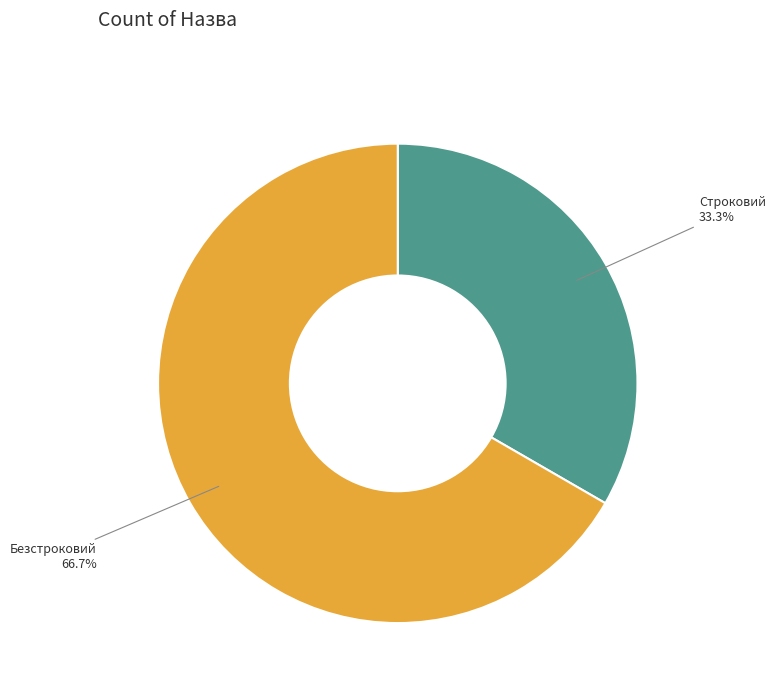

Which slice represents more than half of the pie?

Безстроковий